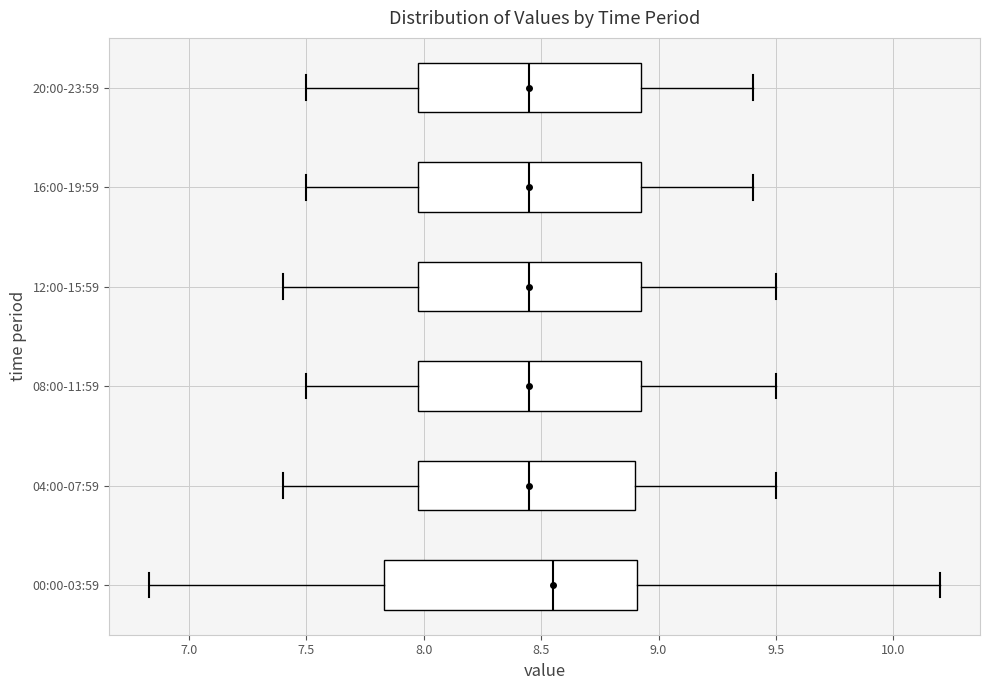

Where does the left whisker of the box for 00:00-03:59 end on the x-axis? The values are not printed on the chart, so give them approximately, as read against the axis.

6.85